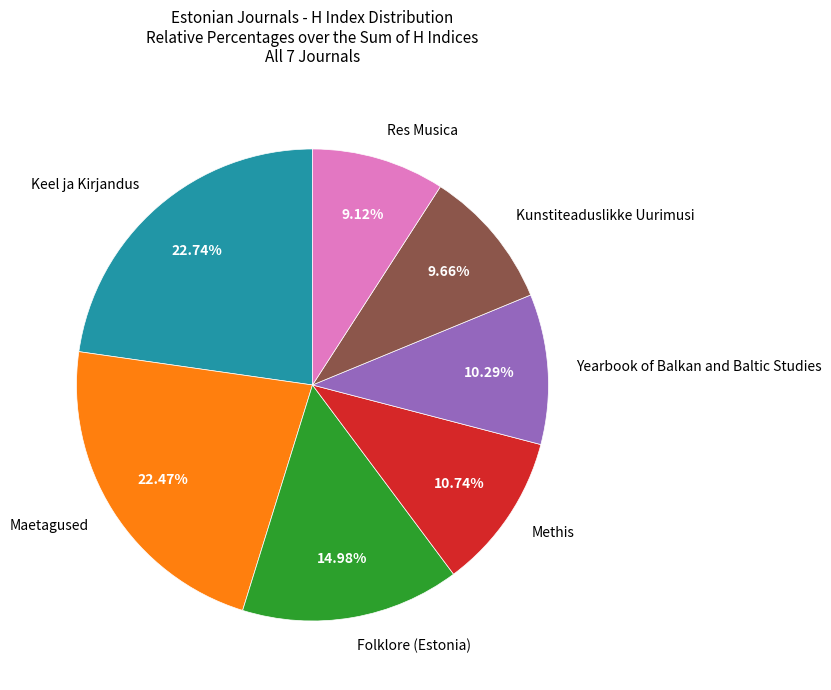

Do Methis and Kunstiteaduslikke Uurimusi together represent more than half of the pie?

No